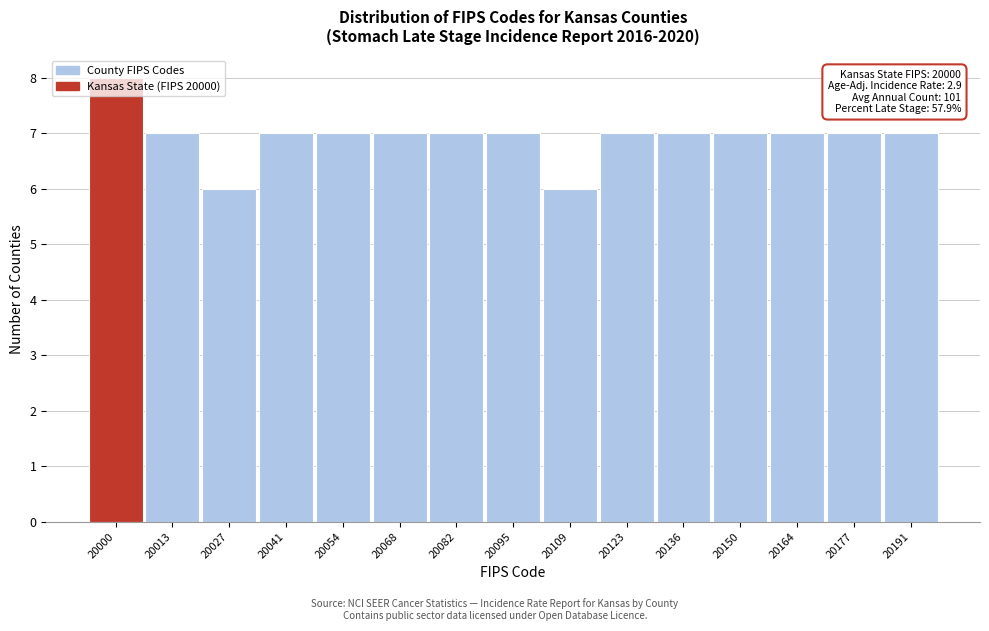

Between 20191 and 20109, which is larger?

20191